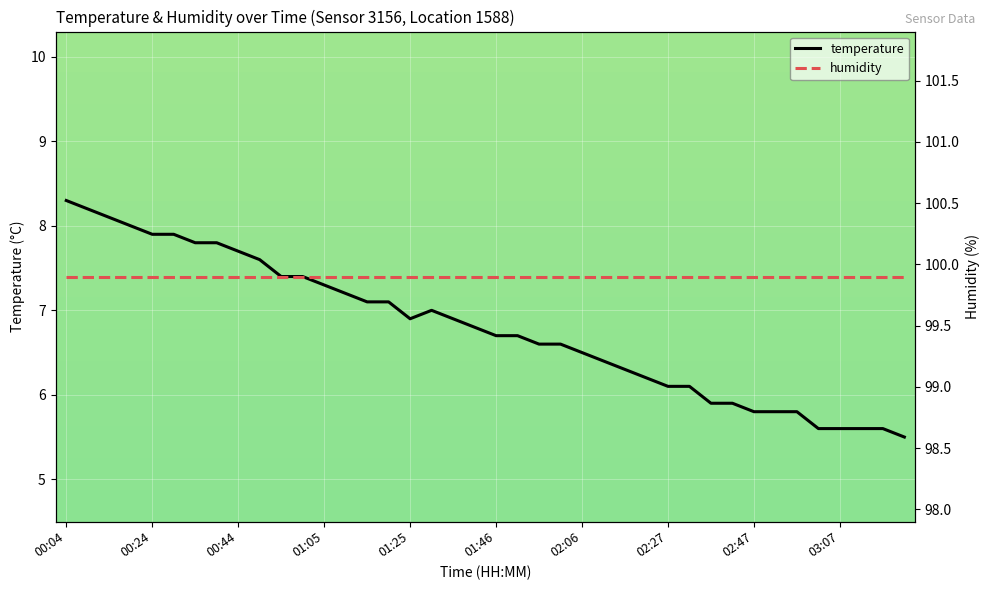

Where does the temperature series first go above 6?

00:04